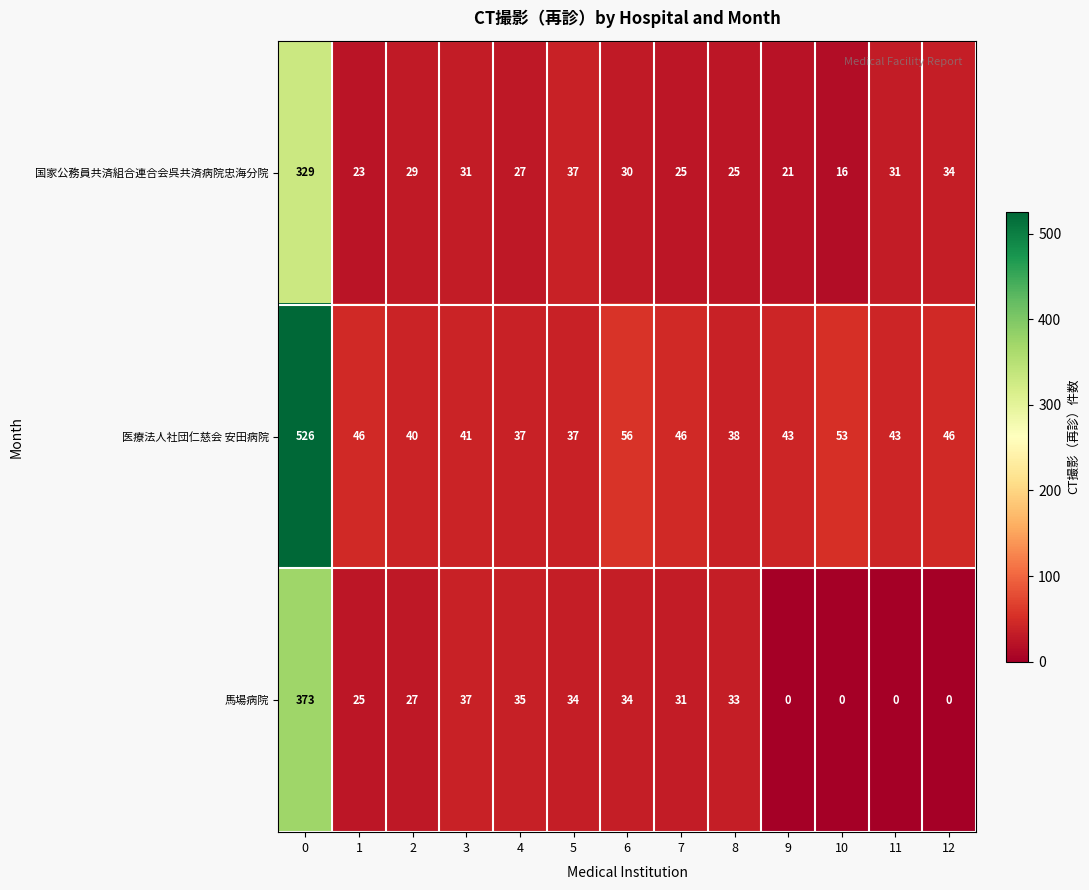

Which series has the largest range (max minus min)?

医療法人社団仁慈会 安田病院